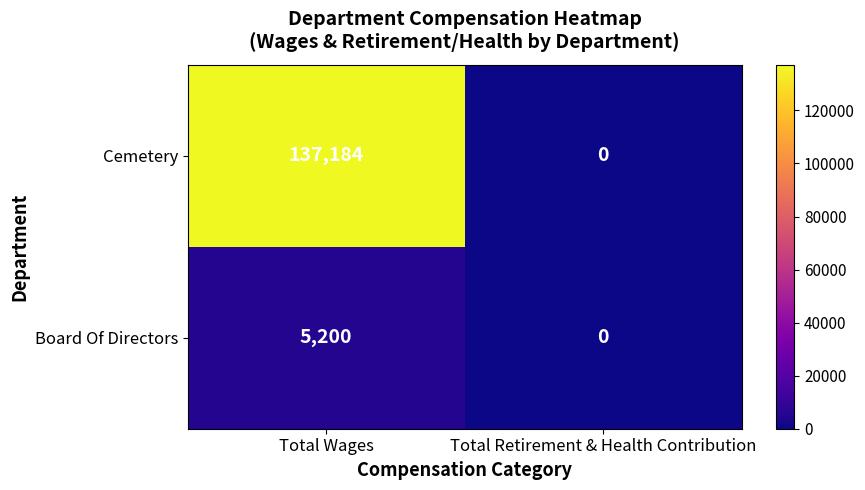

What is the spread (max minus min) of values at Total Wages?

131984